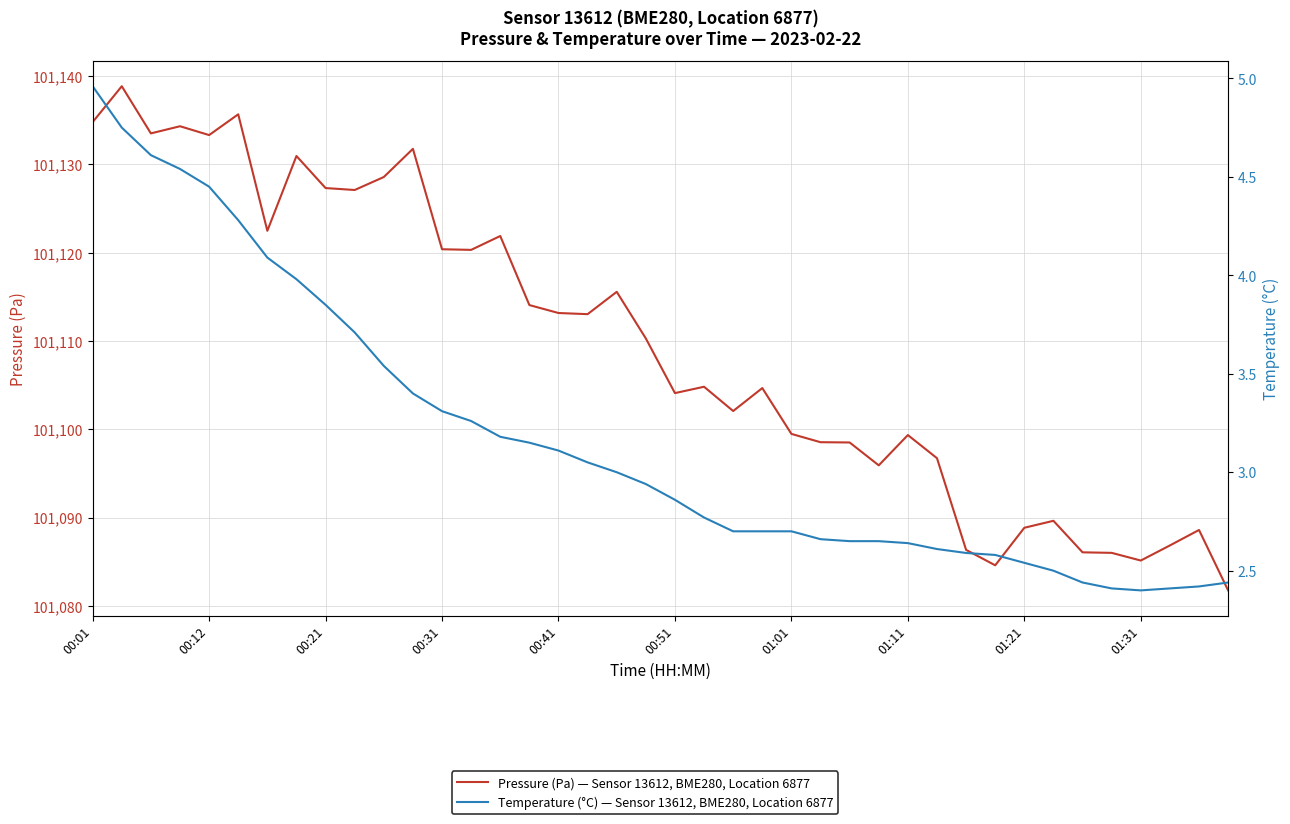

True or false: Pressure (Pa) — Sensor 13612, BME280, Location 6877 has more than 0 interior local peaks.

True